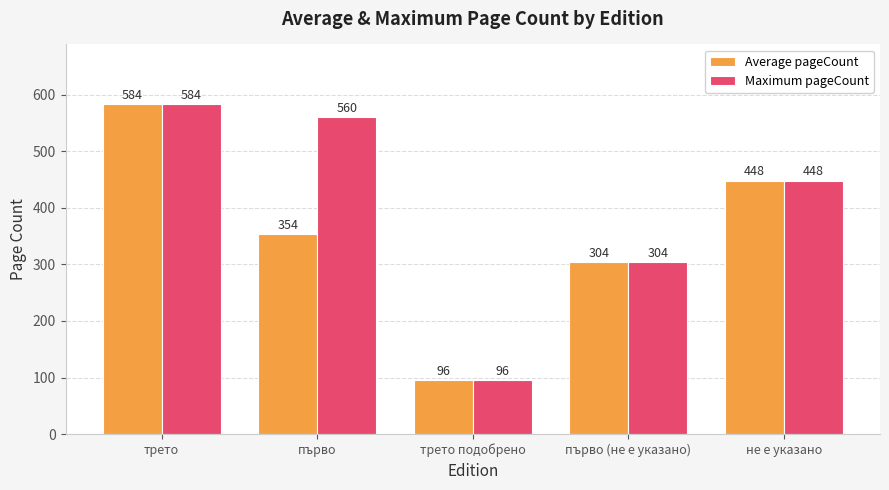

What is the value of the Maximum pageCount bar at the 3rd from the left?

96